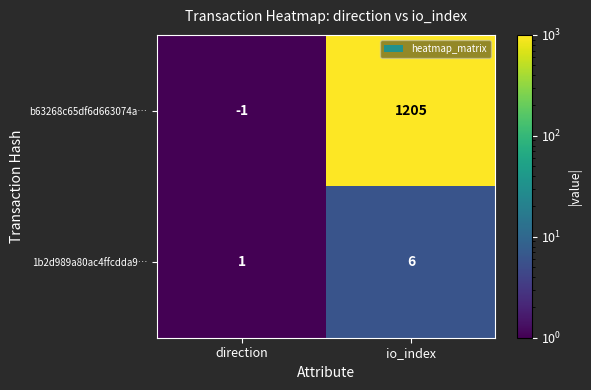

Reading right to left, extract all data points from this chart.

b63268c65df6d663074a…: io_index=1205	direction=-1
1b2d989a80ac4ffcdda9…: io_index=6	direction=1